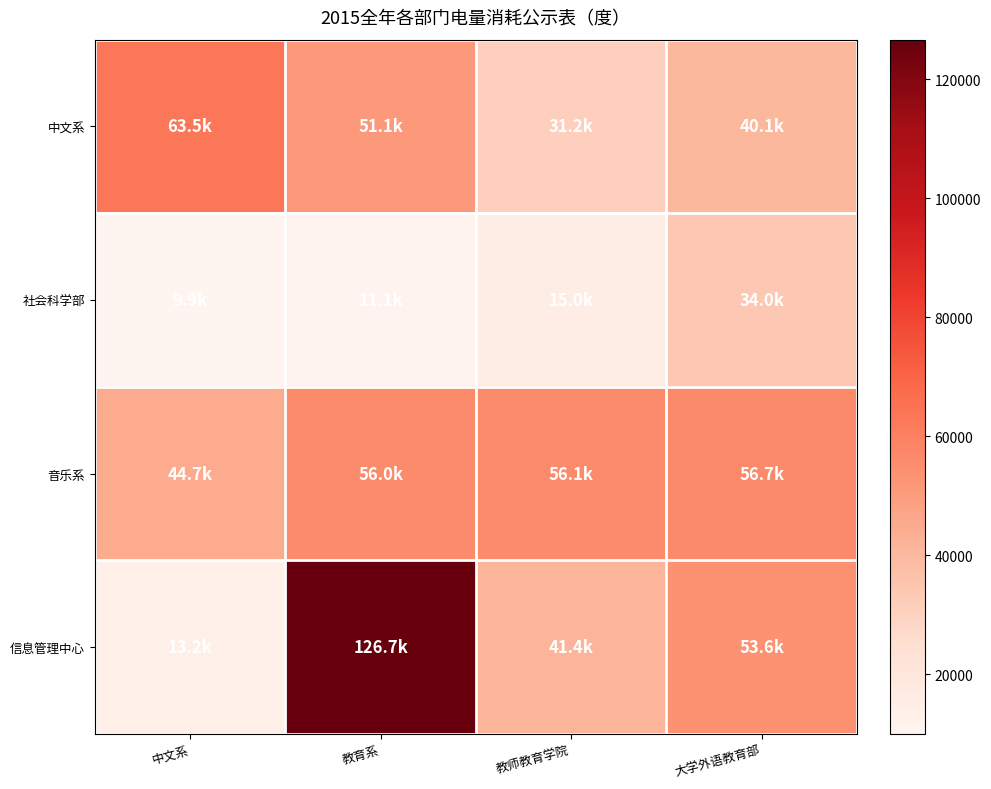

At which category is the sum across all series the highest?

教育系